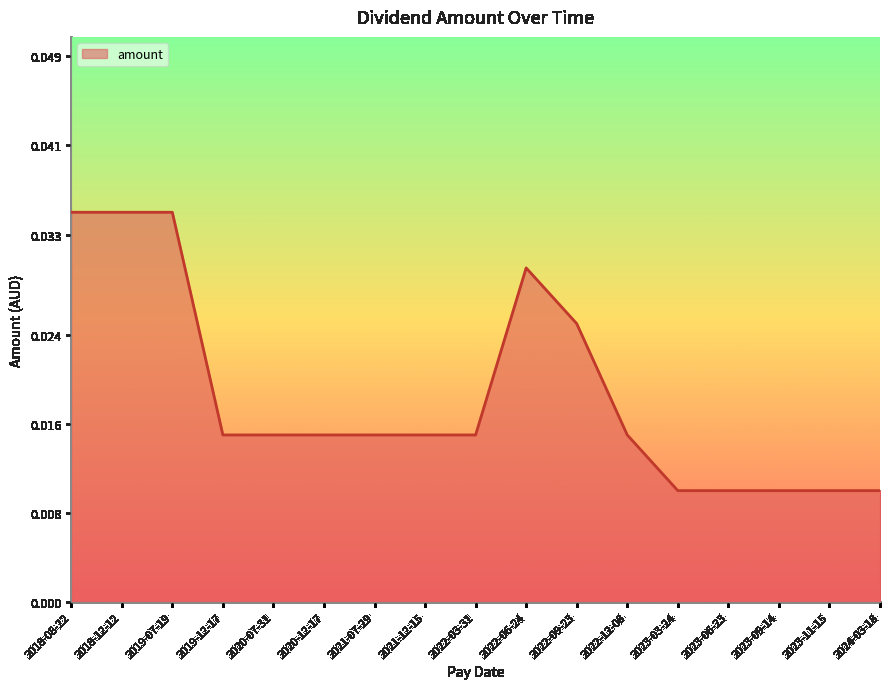

Does the chart have visible grid lines?

No